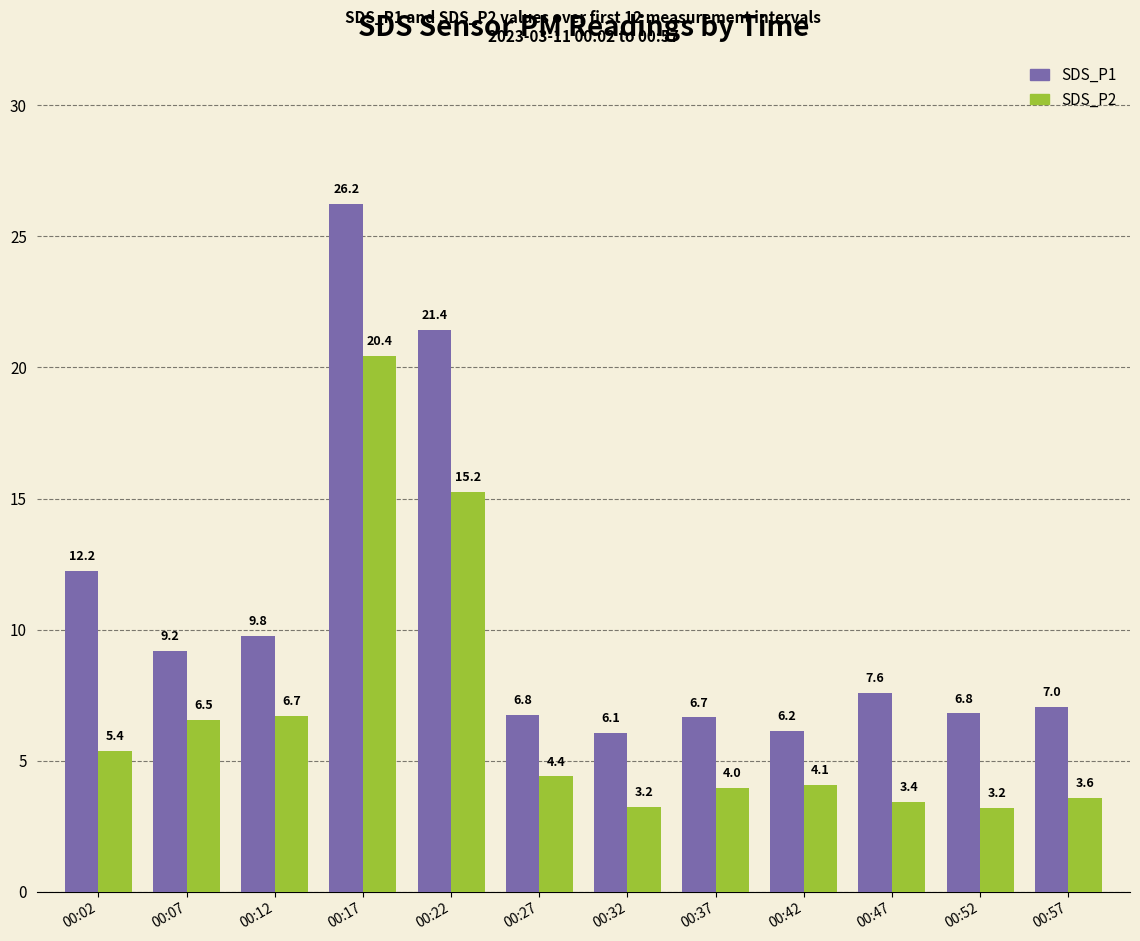

Does the chart contain stacked bars?

No